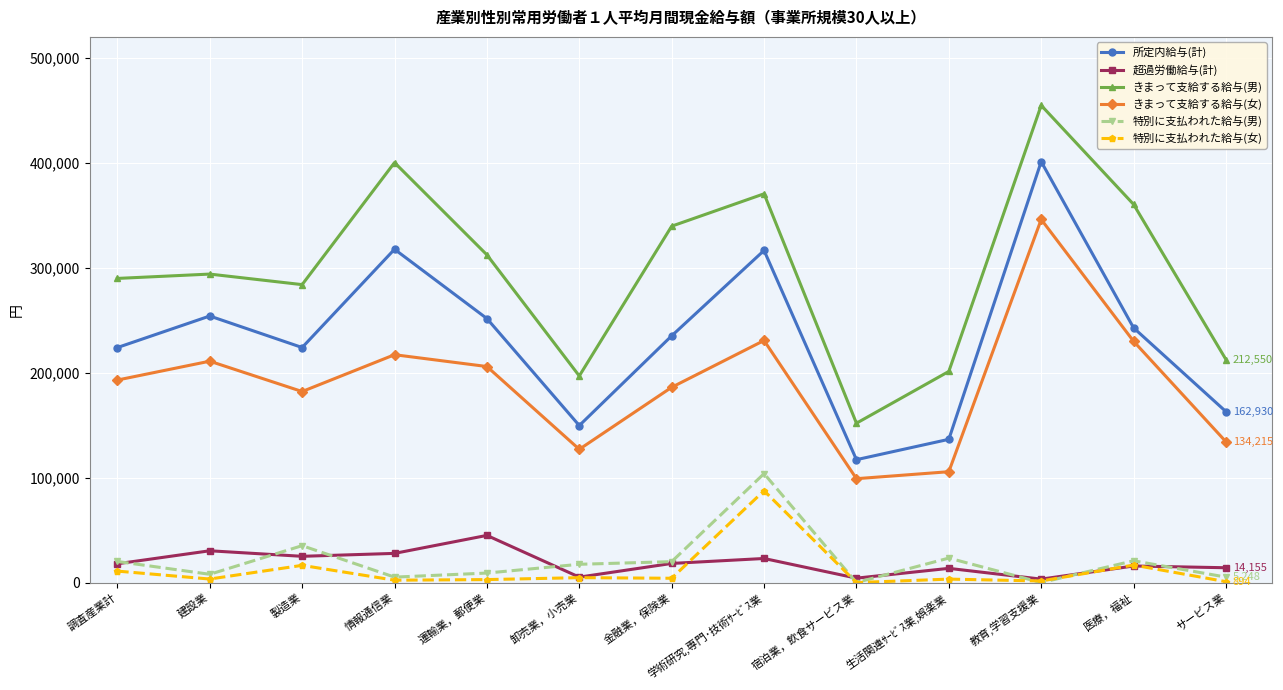

What position from the right is 医療，福祉?

2